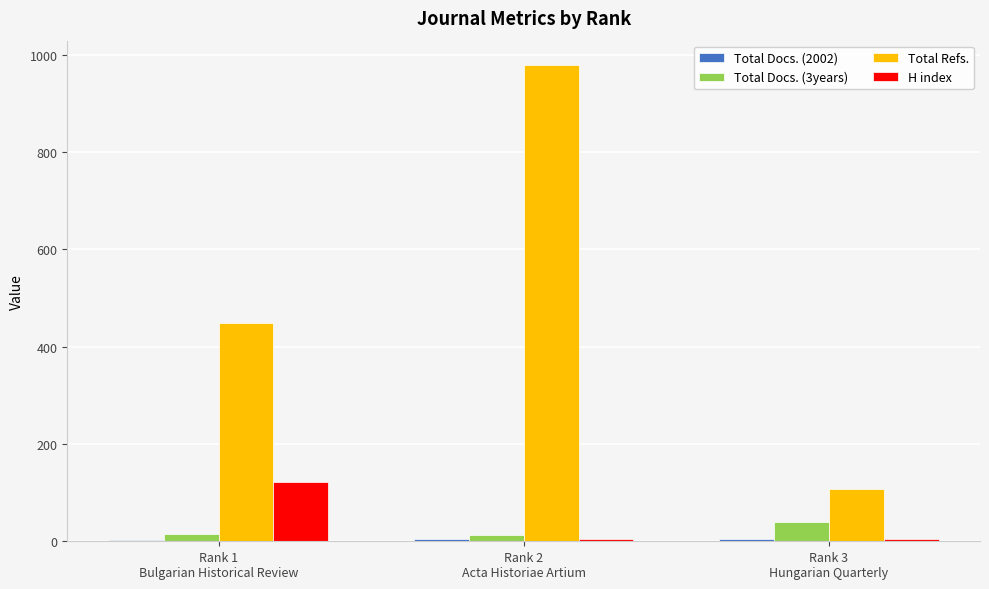

The Total Refs. series shows 980 at Rank 2
Acta Historiae Artium. True or false?

True